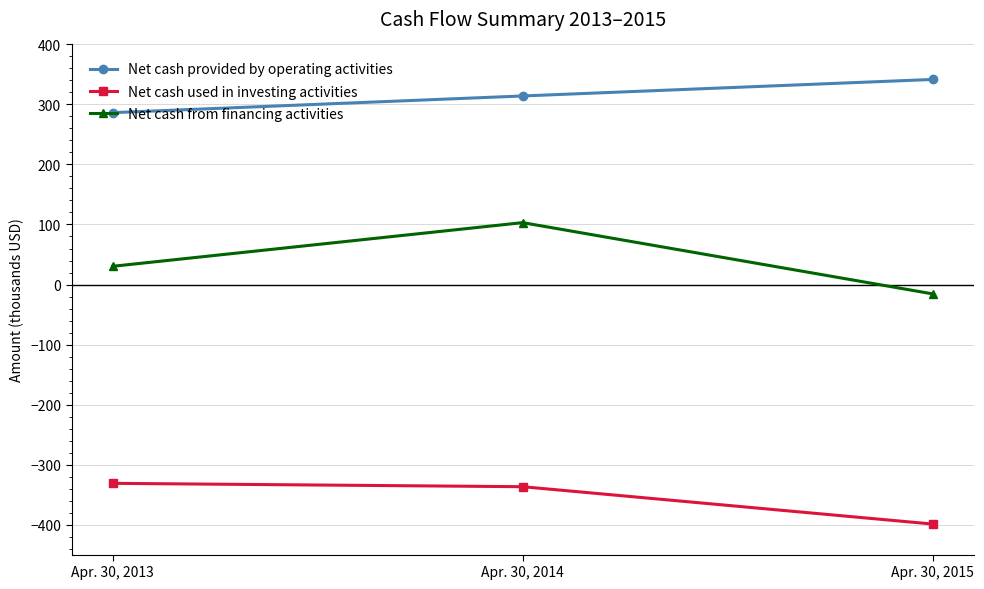

At which category is the sum across all series the highest?

Apr. 30, 2014